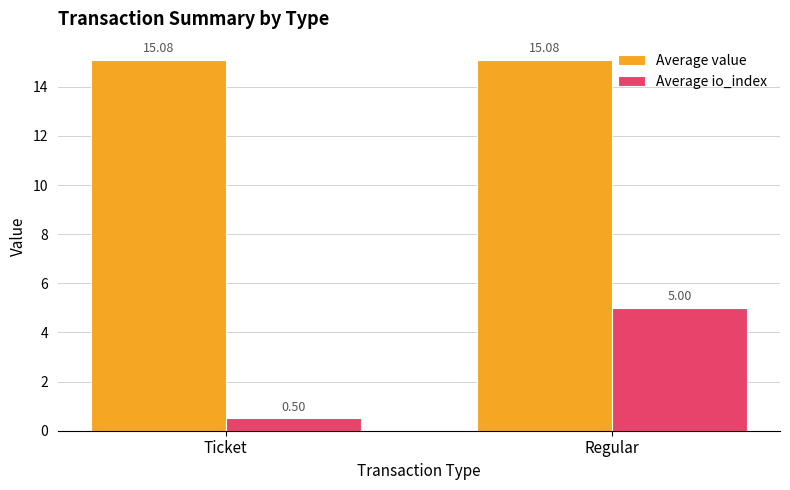

What are all the series names shown in the legend?

Average value, Average io_index